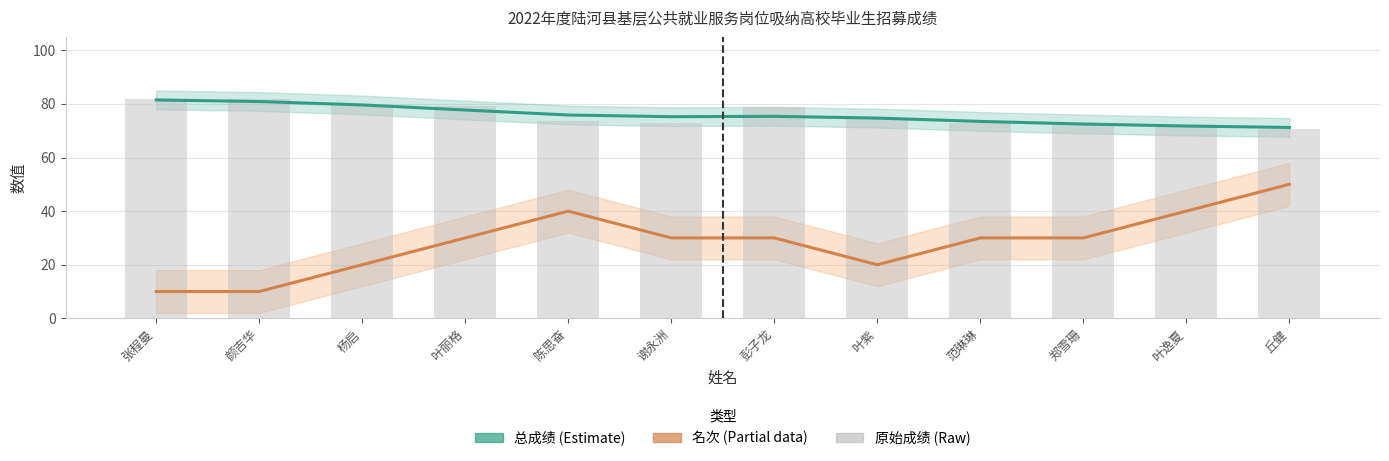

At which label does 名次×10 (Partial) first exceed 30?

陈思奋